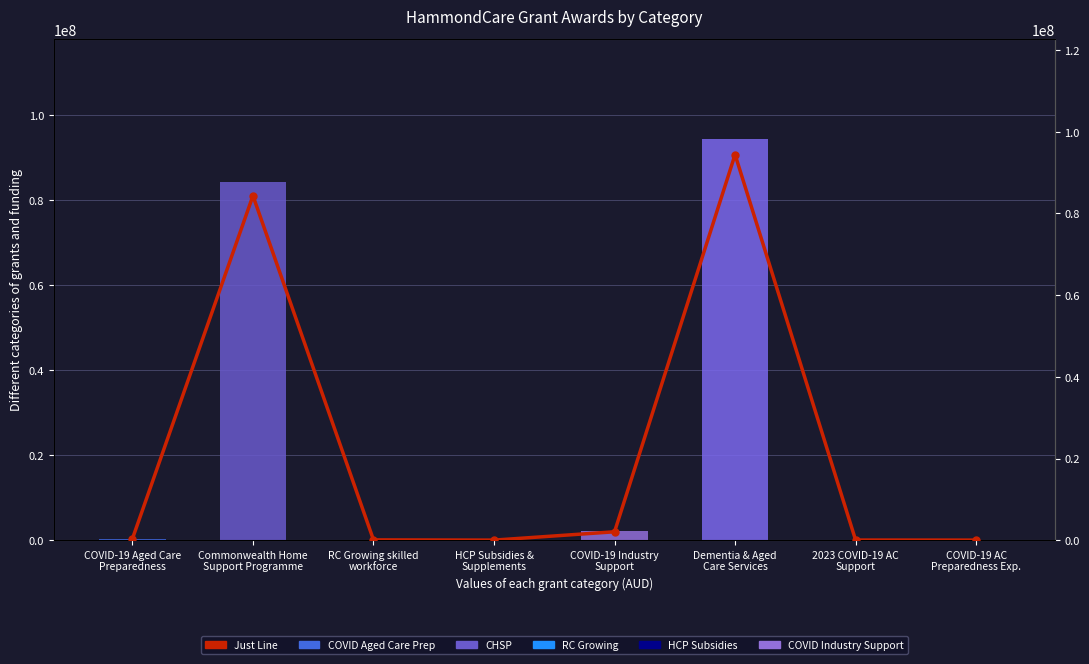

Is the value of Grant Value (AUD) at RC Growing skilled
workforce greater than the value of Just Line at HCP Subsidies &
Supplements?

Yes